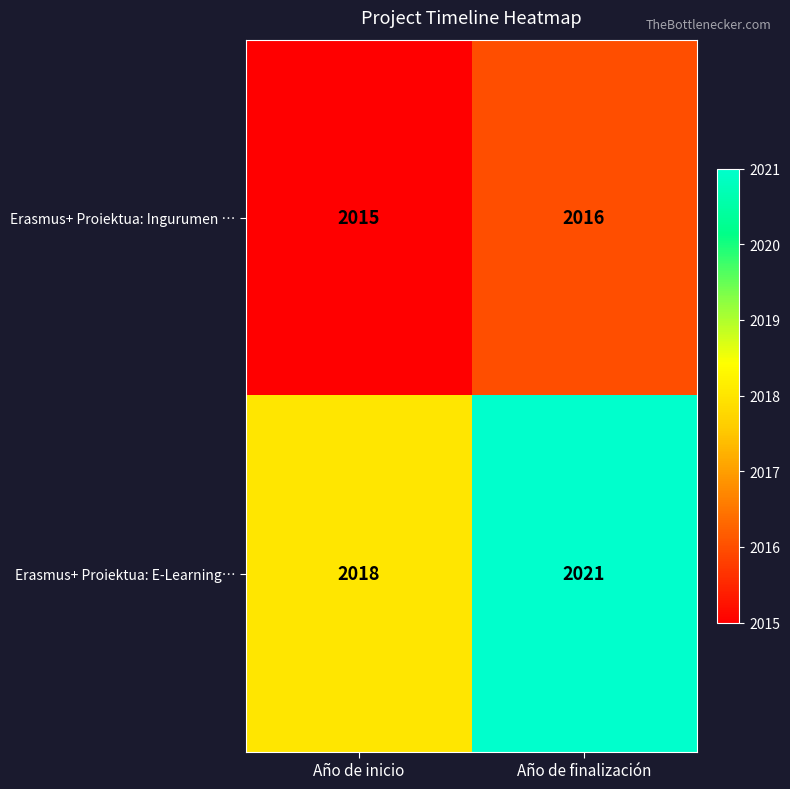

What is the maximum value shown in the chart?

2021